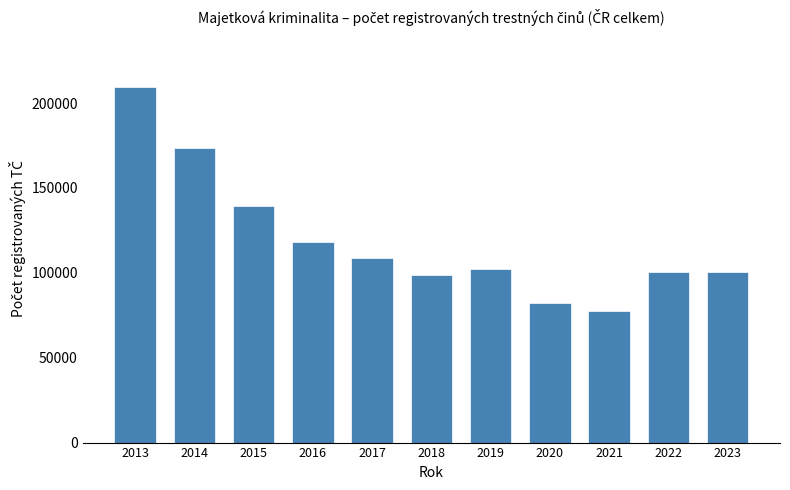

What is the sum of all values?

1309600